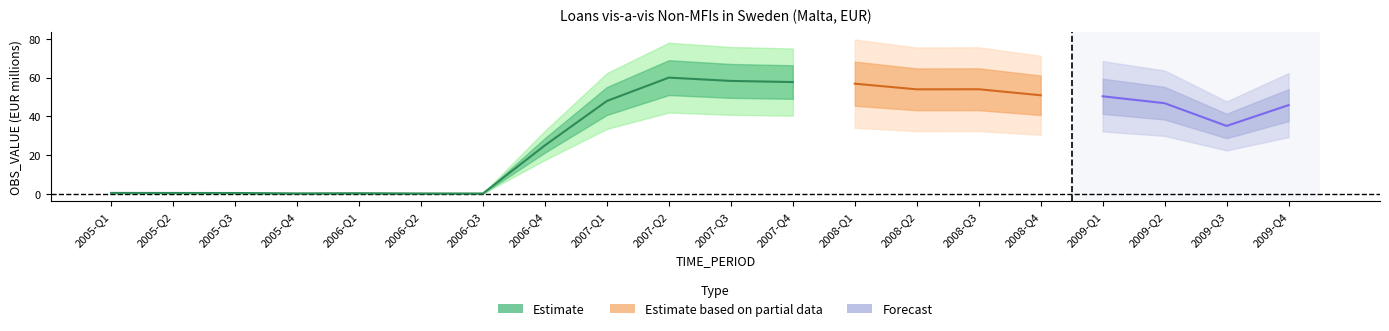

What is the sum of the Estimate values at 2009-Q2 and 2009-Q1?

97.1